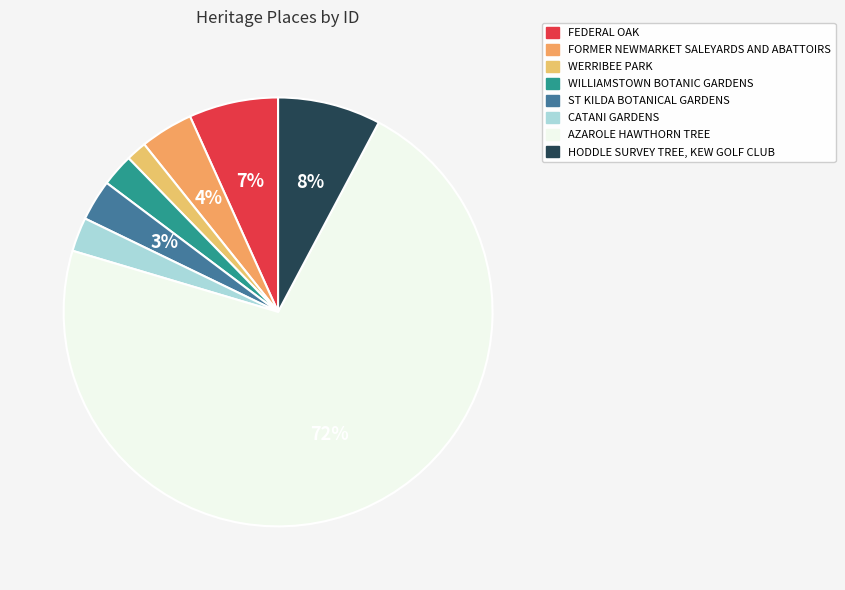

Count the number of slices in the pie.

8